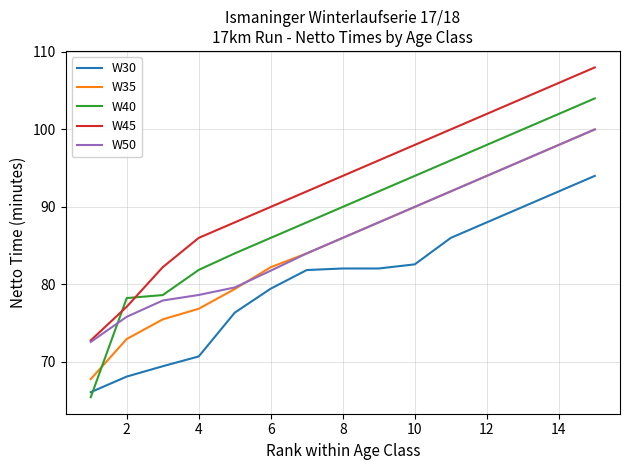

True or false: W45 and W30 intersect in this chart.

False